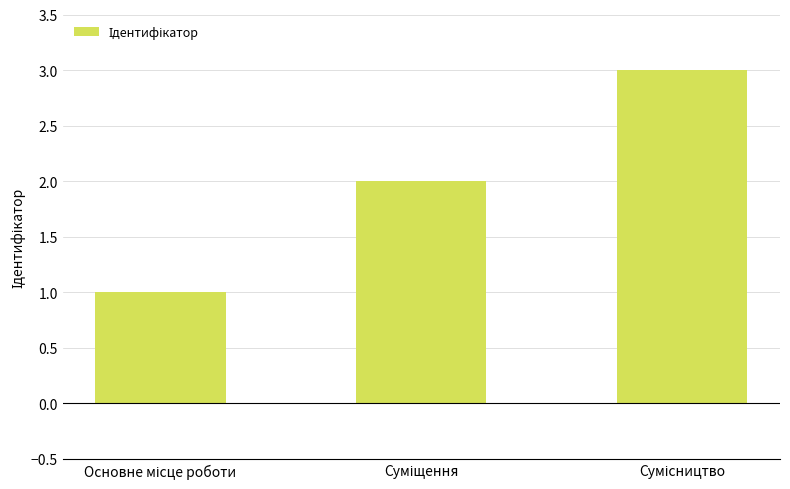

What is the maximum value shown in the chart?

3